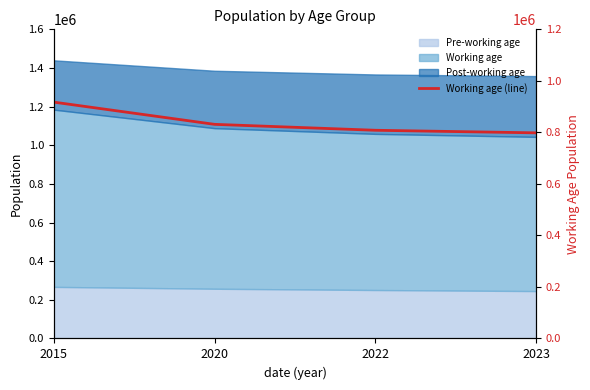

What is the difference between the values at 2022 and 2023?

10026